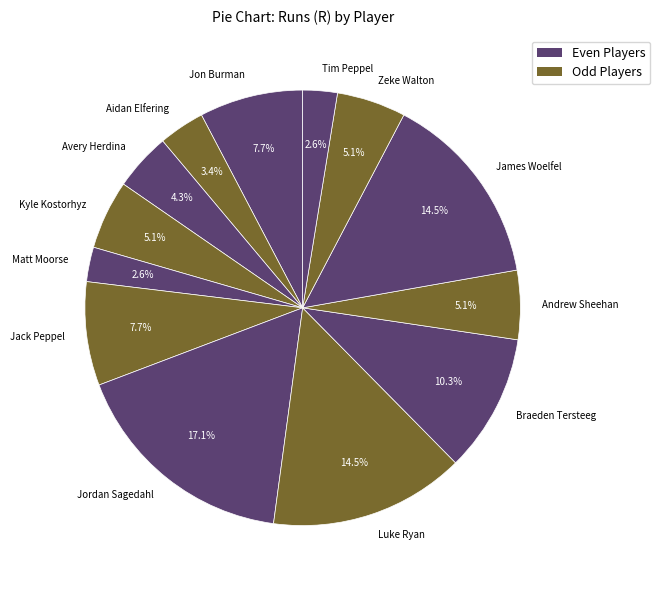

Count the number of slices in the pie.

13